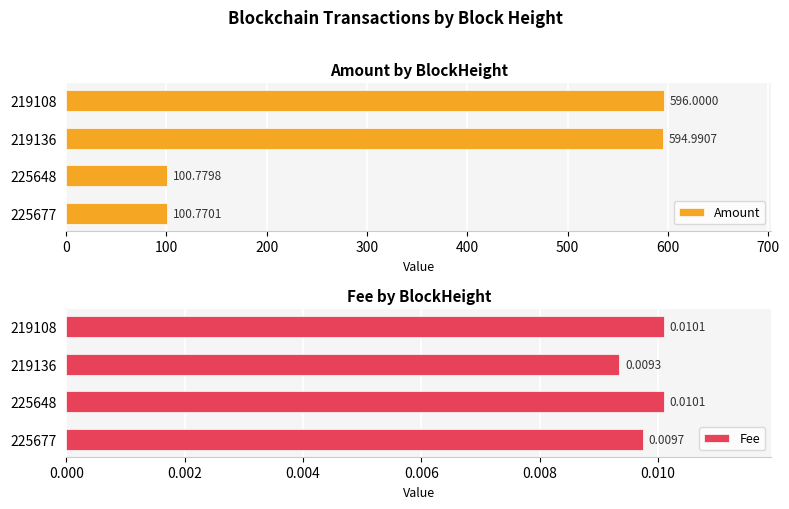

What is the sum of the Amount values at 219108 and 225648?

696.8